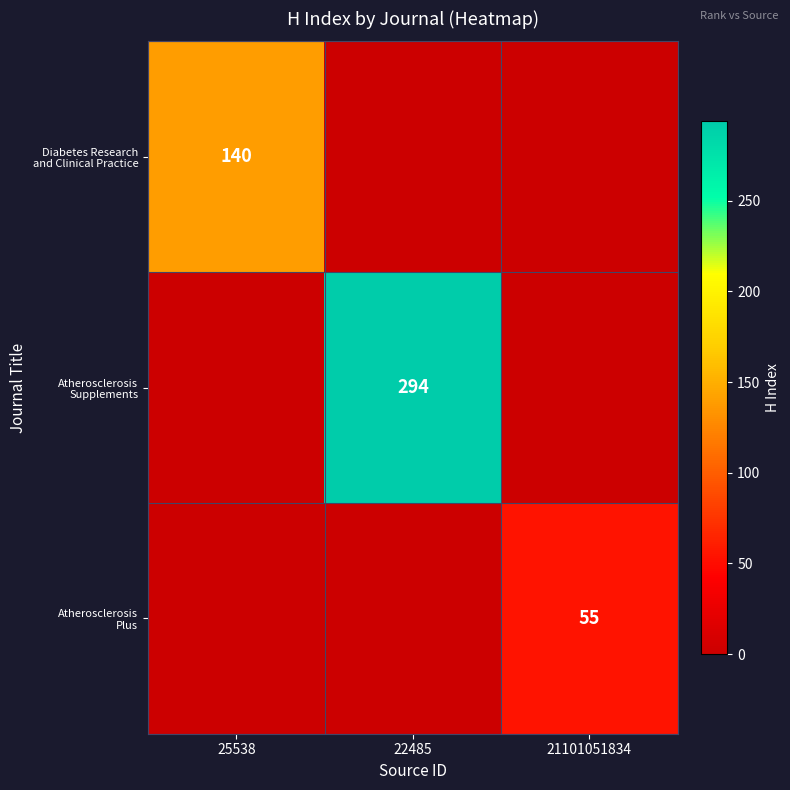

At which category is the sum across all series the highest?

22485